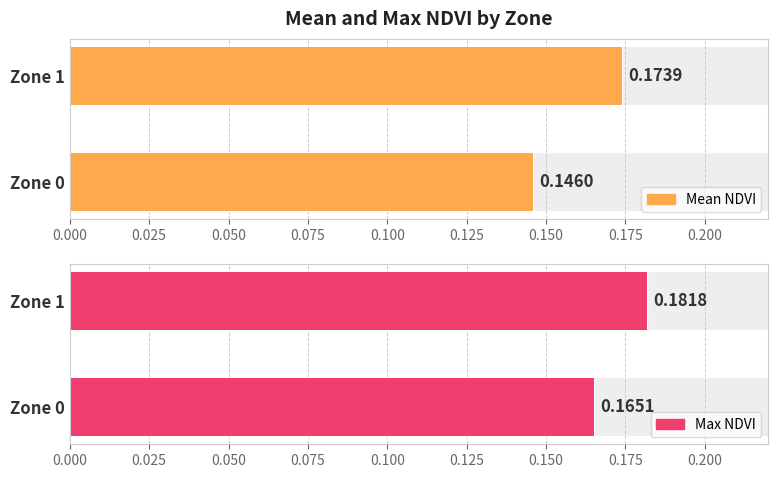

Which series has the widest spread of values?

Mean NDVI